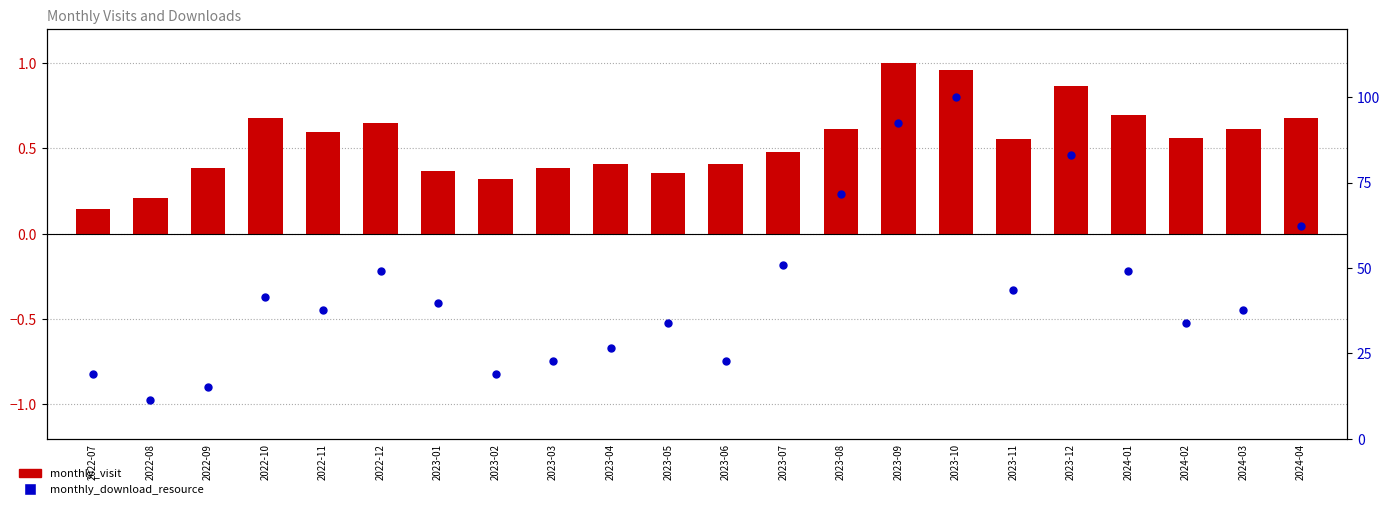

What is the total value across all series at 2022-08?

11.5